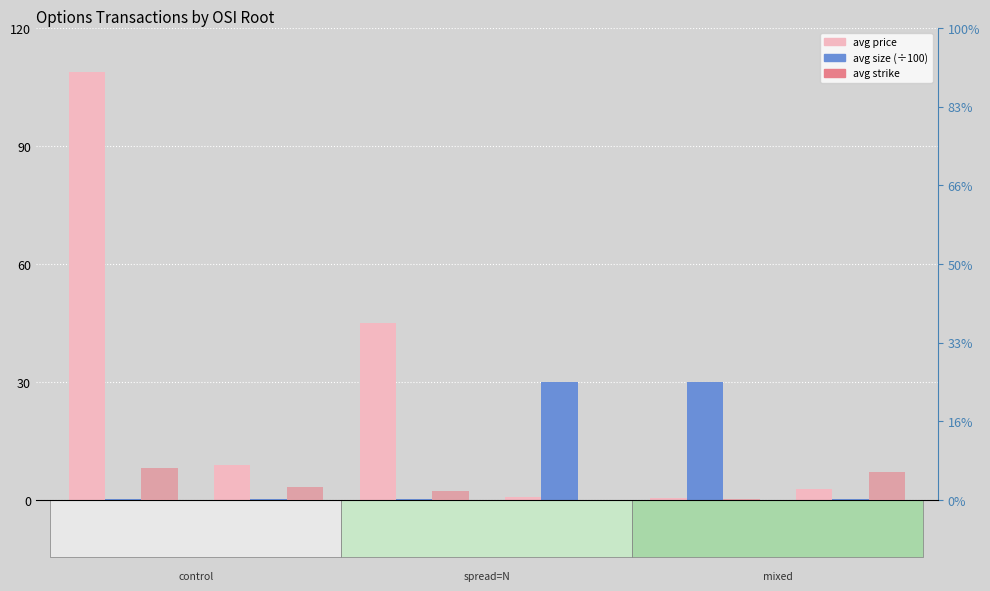

What value does the avg_price series have at 4SPX?

8.9